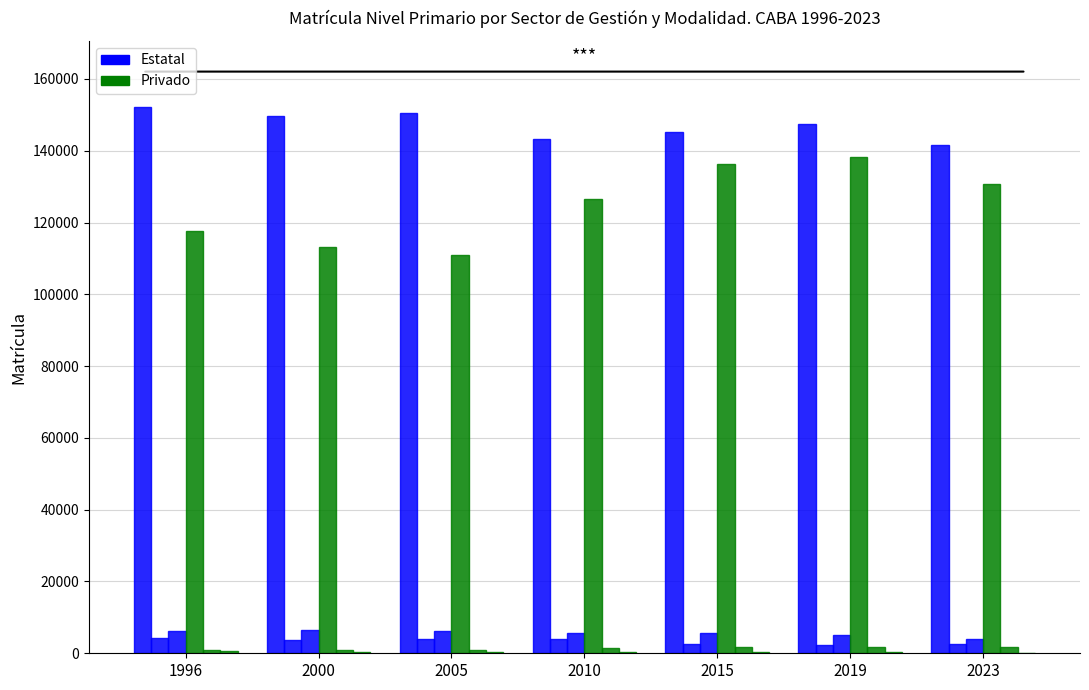

The value of Estatal Común at 2015 is 145214. True or false?

True